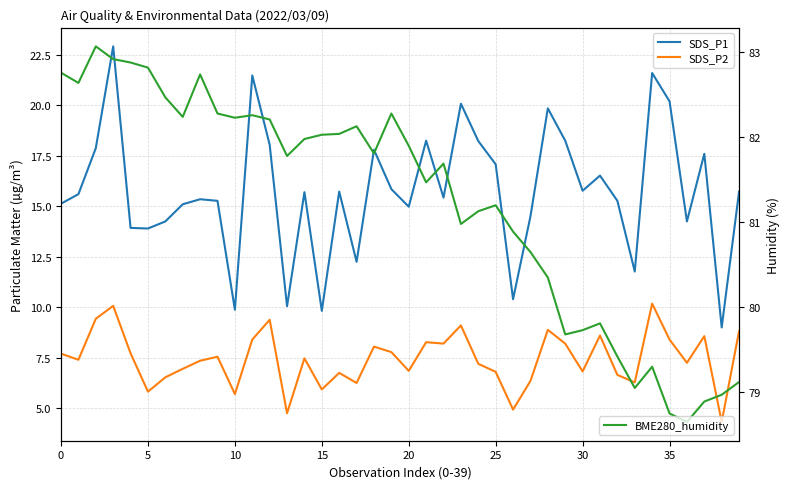

Is the value of SDS_P1 at 22 greater than the value of BME280_humidity at 39?

No